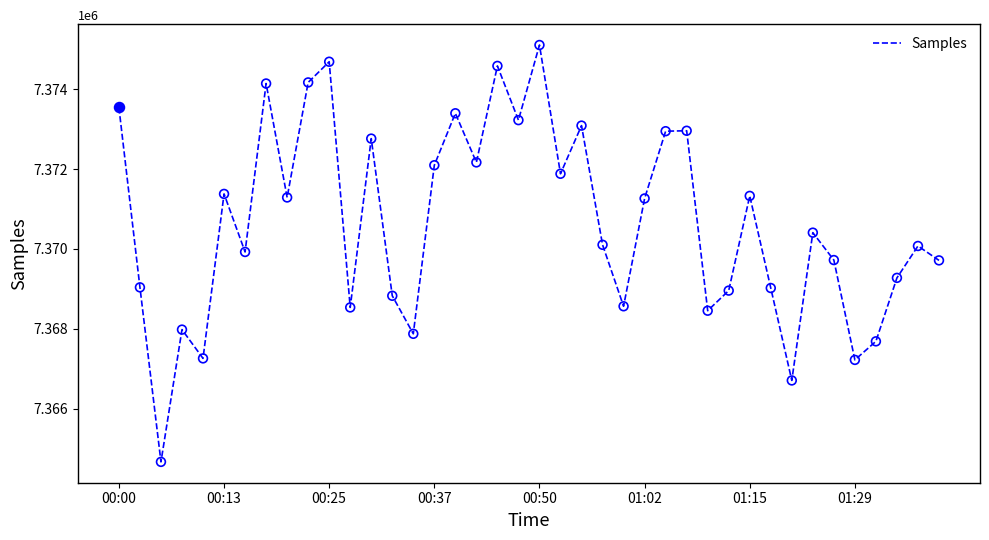

What is the greatest value displayed?

7375112